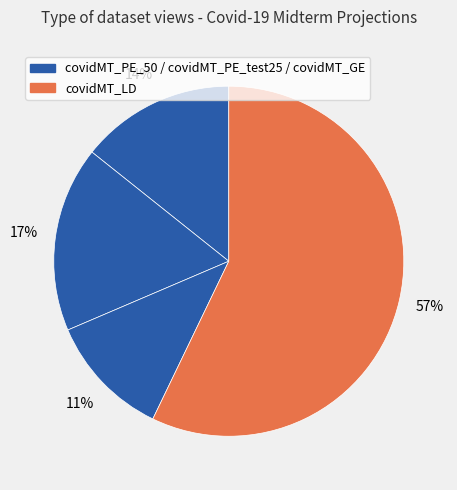

Rank the categories by value from highest to lowest.

covidMT_LD, covidMT_PE_test25, covidMT_PE_50, covidMT_GE